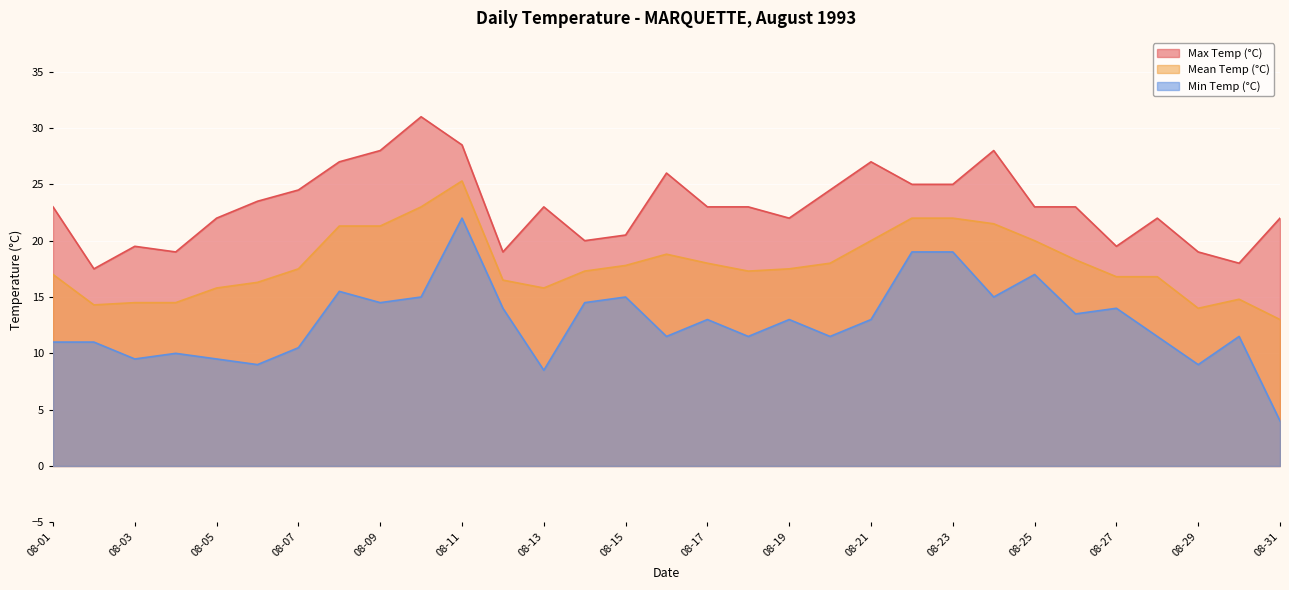

Between 08-17 and 08-09, which is larger?

08-09